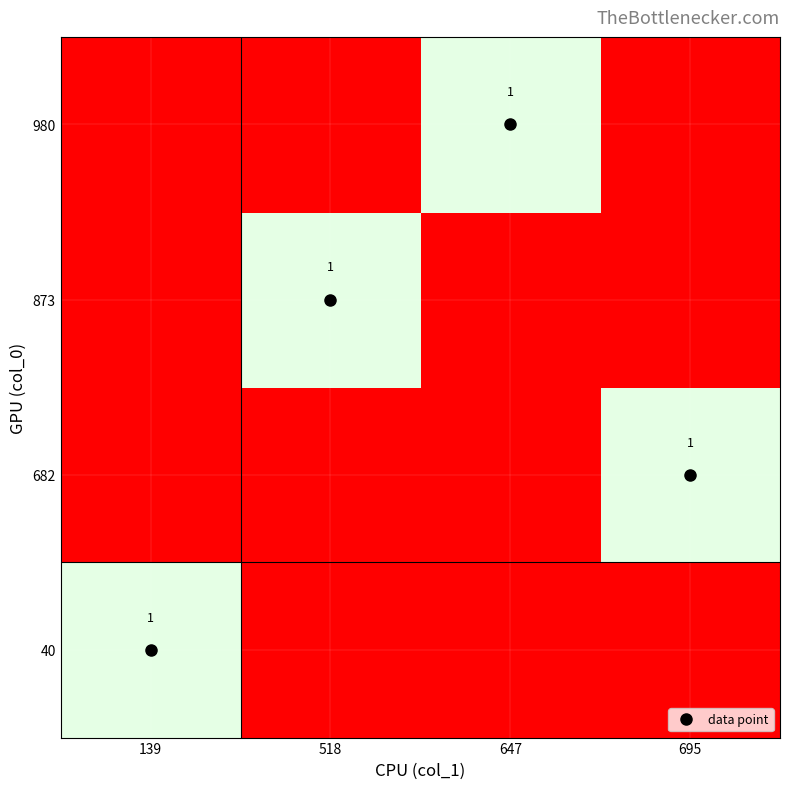

What is the maximum value shown in the chart?

1